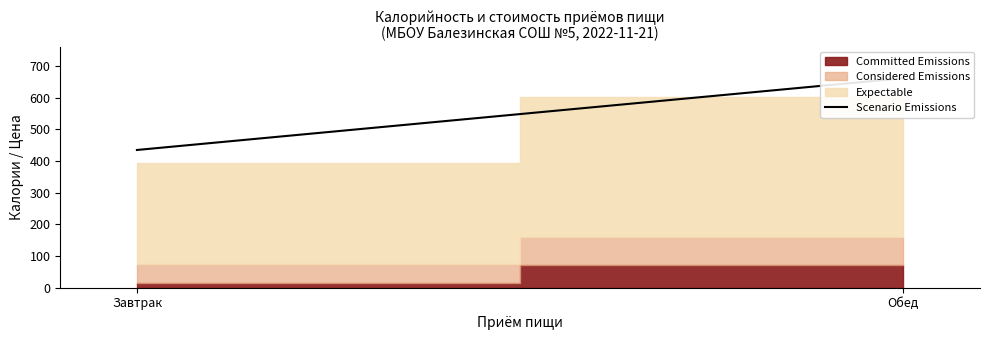

What is the difference between the maximum and minimum values?

226.6